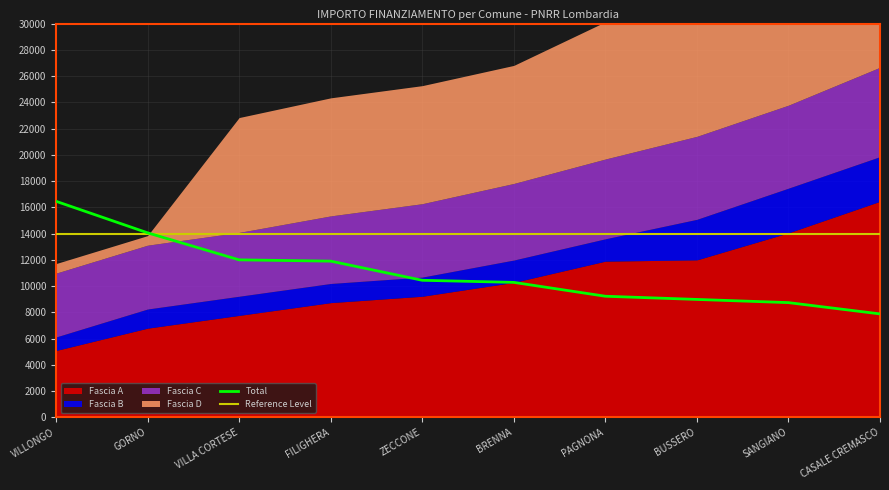

Reading left to right, transcribe all the data shown in this chart.

Fascia A: VILLONGO=5103	GORNO=6804	VILLA CORTESE=7776	FILIGHERA=8748	ZECCONE=9234	BRENNA=10290	PAGNONA=11907	BUSSERO=12005	SANGIANO=14063	CASALE CREMASCO=16464
Fascia B: VILLONGO=1029	GORNO=1458	VILLA CORTESE=1458	FILIGHERA=1458	ZECCONE=1458	BRENNA=1701	PAGNONA=1701	BUSSERO=3087	SANGIANO=3402	CASALE CREMASCO=3402
Fascia C: VILLONGO=4860	GORNO=4860	VILLA CORTESE=4860	FILIGHERA=5145	ZECCONE=5589	BRENNA=5831	PAGNONA=6075	BUSSERO=6318	SANGIANO=6318	CASALE CREMASCO=6804
Fascia D: VILLONGO=729	GORNO=729	VILLA CORTESE=8748	FILIGHERA=8991	ZECCONE=8991	BRENNA=8991	PAGNONA=10449	BUSSERO=11907	SANGIANO=14063	CASALE CREMASCO=16464
Total: VILLONGO=16464	GORNO=14063	VILLA CORTESE=12005	FILIGHERA=11907	ZECCONE=10449	BRENNA=10290	PAGNONA=9234	BUSSERO=8991	SANGIANO=8748	CASALE CREMASCO=7889